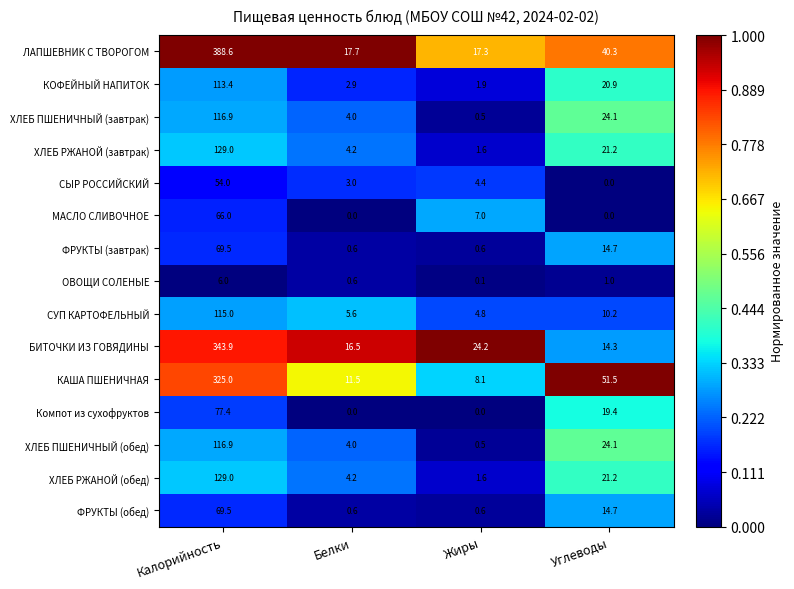

At how many categories does at least one series exceed 0?

4